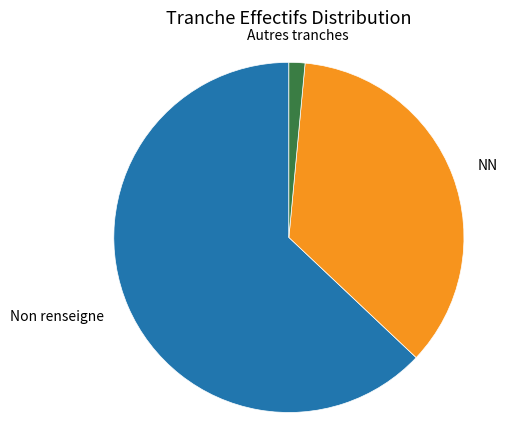

Is there any slice that represents more than half of the pie?

Yes